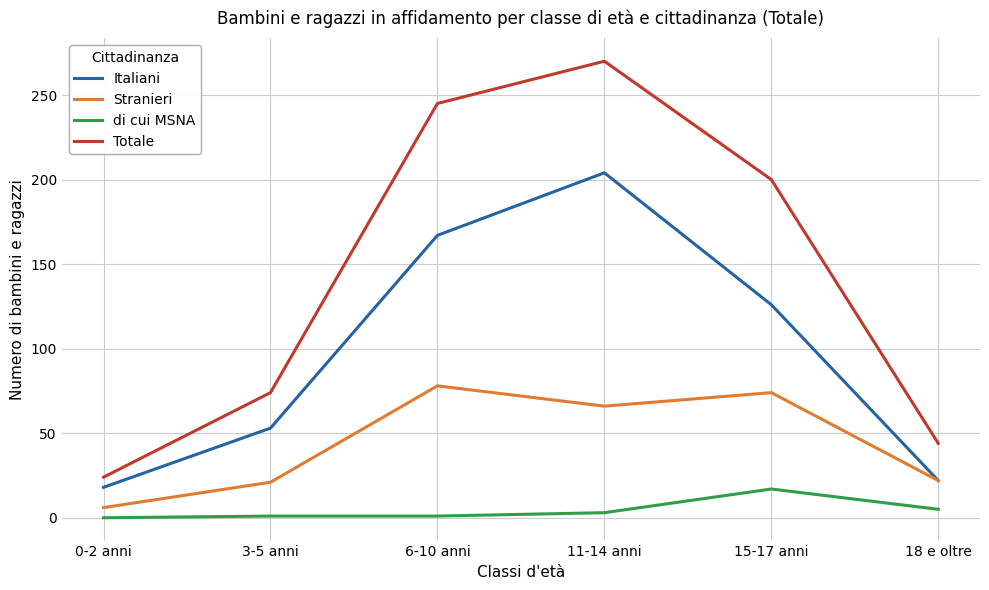

Is this an area chart (filled region under the line)?

No